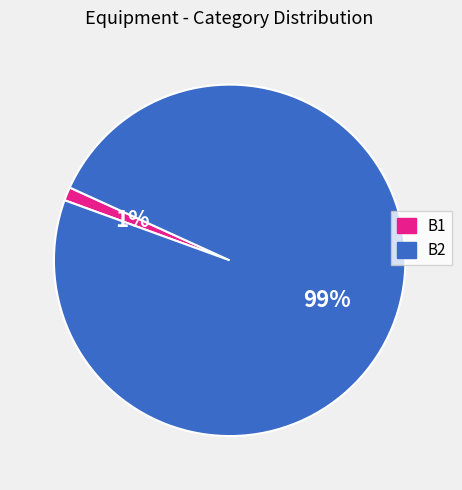

What is the smallest slice in the pie chart?

B1